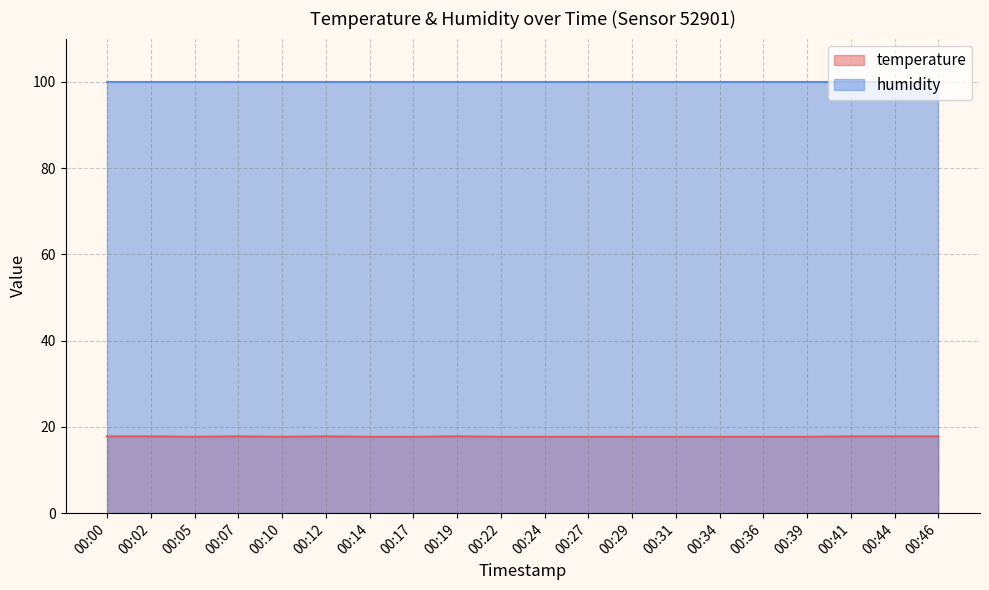

Between 00:41 and 00:44, which is larger?

00:41